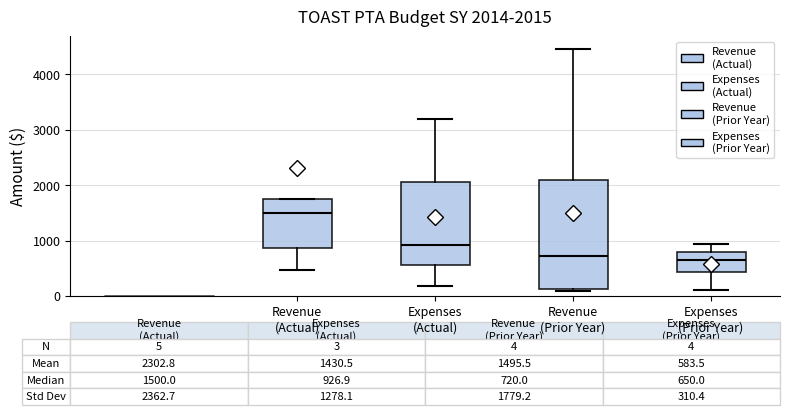

Comparing the boxes themselves (not the whiskers), which one is the tallest?

Revenue (Prior Year)